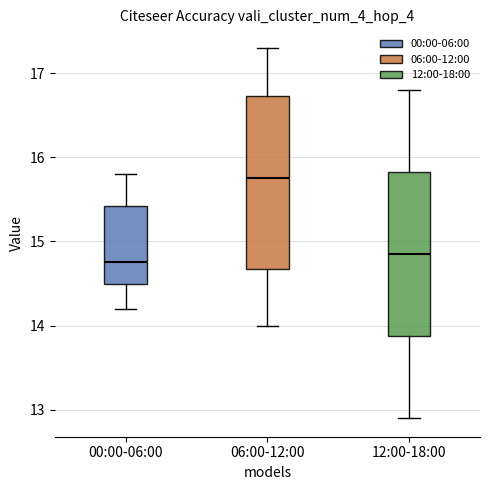

Where does the median line of the box for 06:00-12:00 sit on the y-axis? The values are not printed on the chart, so give them approximately, as read against the axis.

15.8